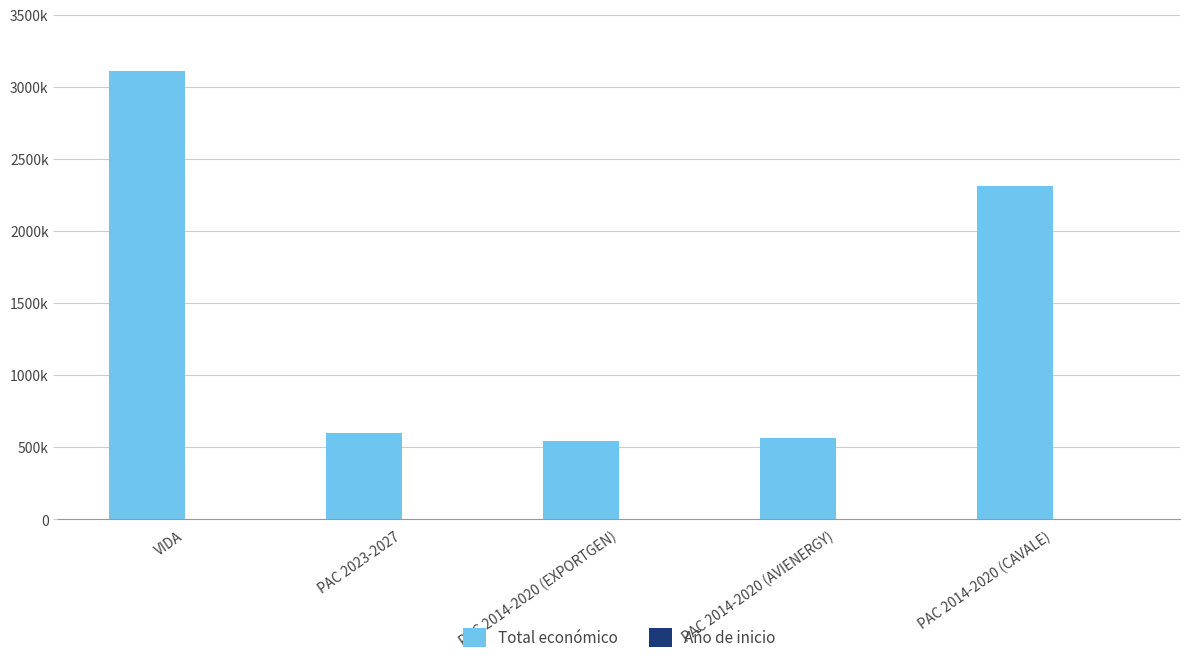

Are the bars grouped side by side (vs. stacked)?

Yes